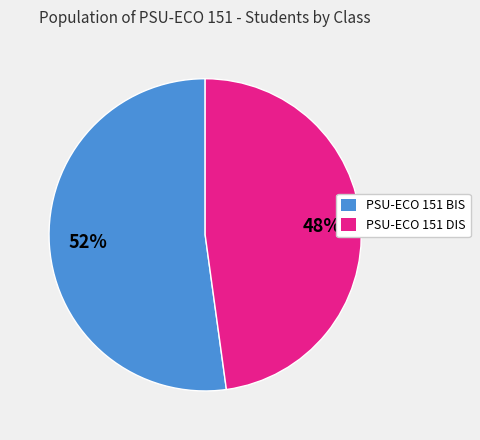

Which has a higher value, PSU-ECO 151 DIS or PSU-ECO 151 BIS?

PSU-ECO 151 BIS